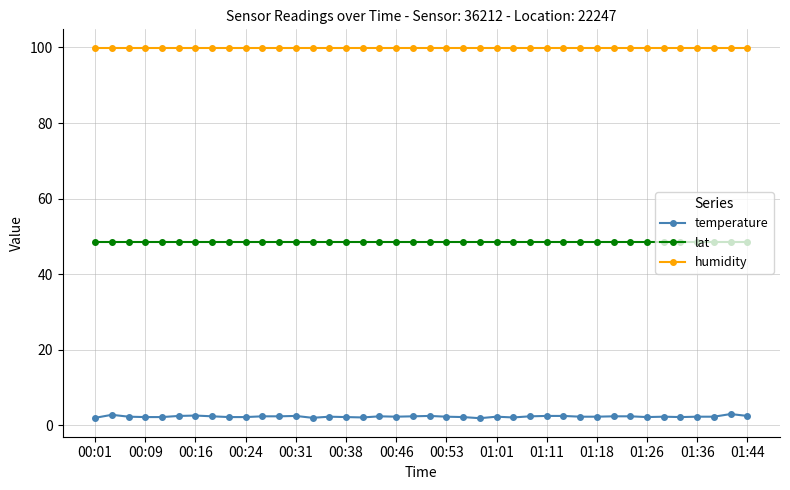

Which series has the largest total across all categories?

humidity